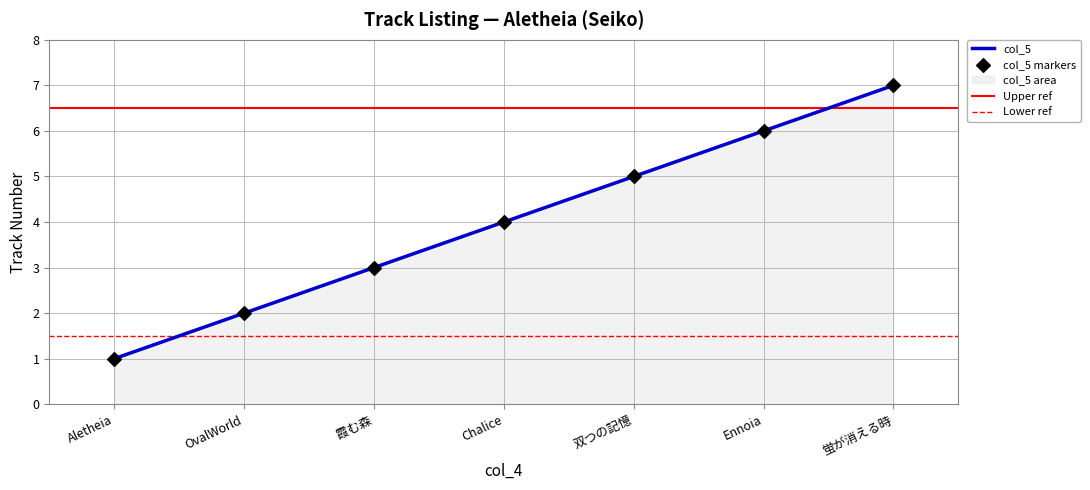

Which has a higher value, Aletheia or 双つの記憶?

双つの記憶